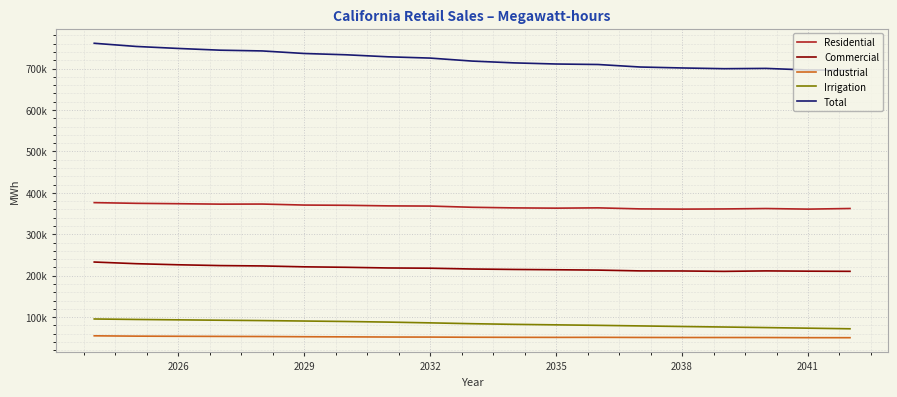

Does the chart display data point markers on the line(s)?

No